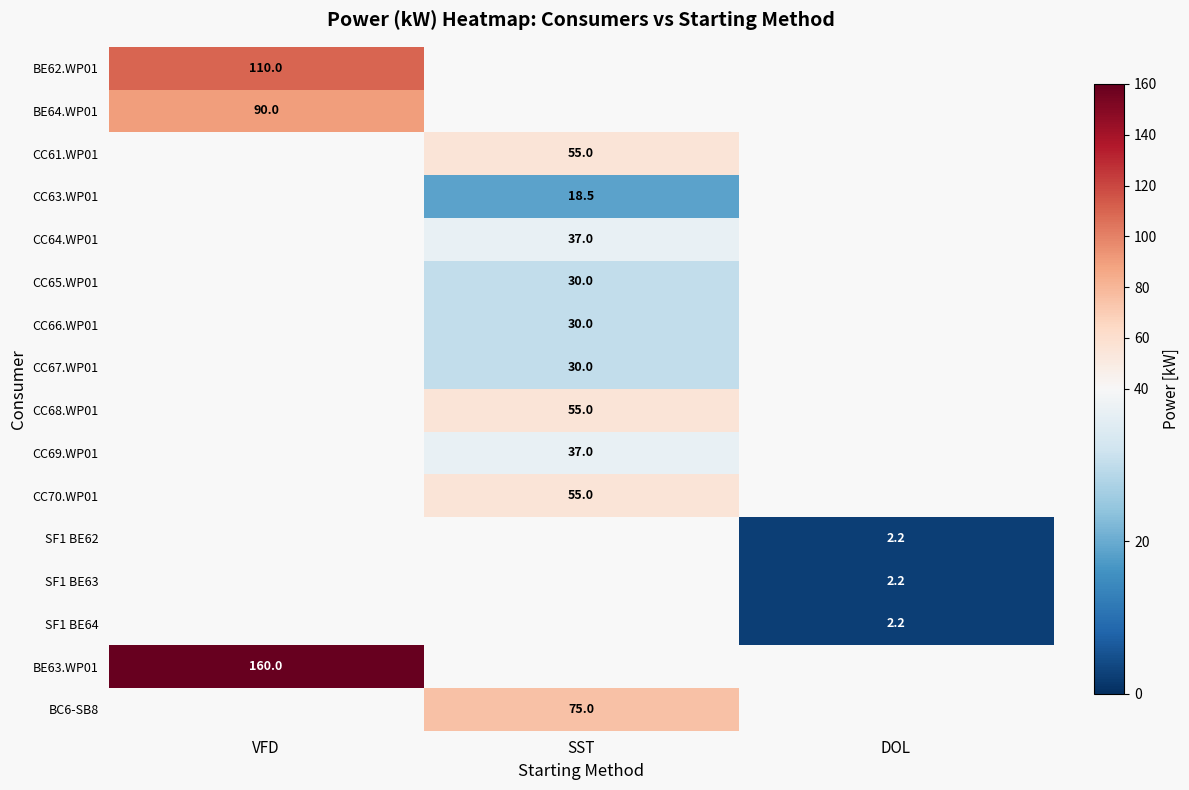

Is the value of CC67.WP01 at SST greater than the value of SF1 BE63 at DOL?

Yes